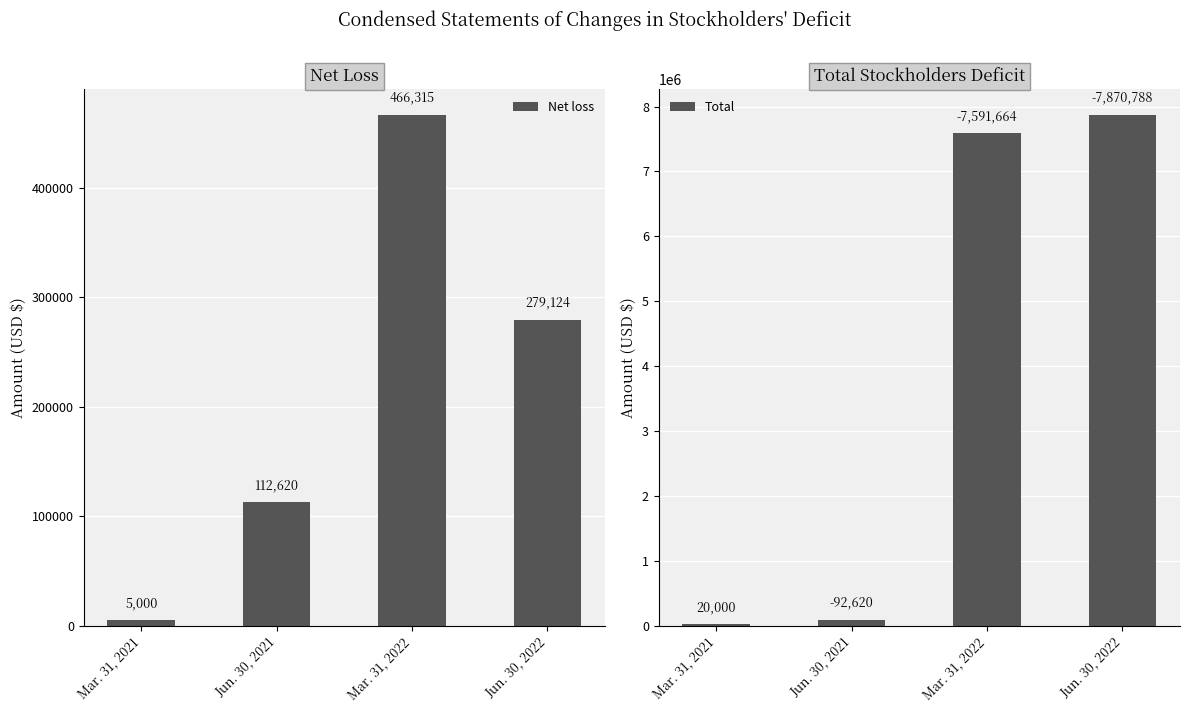

What position from the right is Mar. 31, 2022?

2